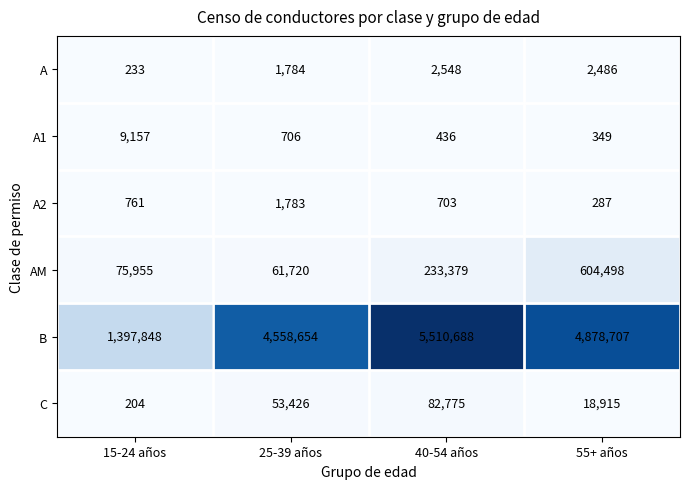

Reading right to left, extract all data points from this chart.

A: 2486	2548	1784	233
A1: 349	436	706	9157
A2: 287	703	1783	761
AM: 604498	233379	61720	75955
B: 4878707	5510688	4558654	1397848
C: 18915	82775	53426	204